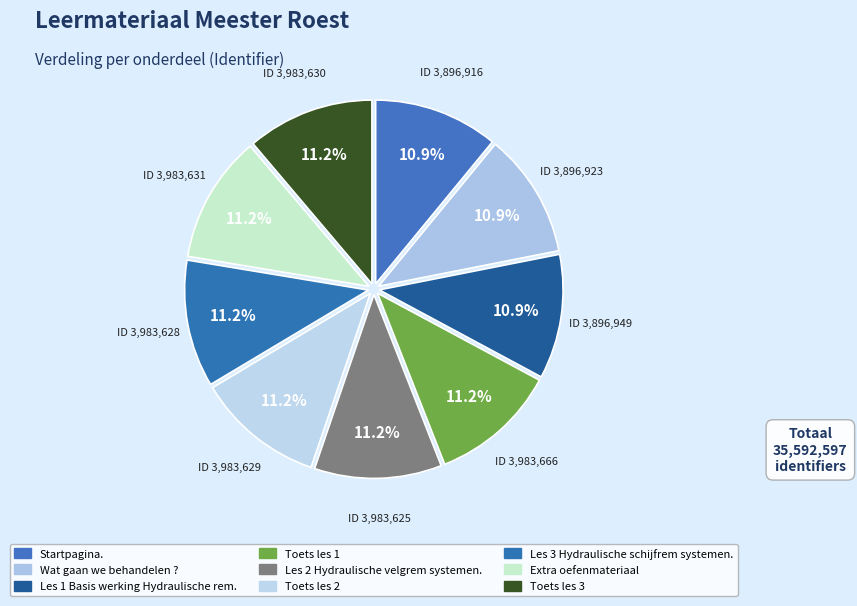

What is the smallest slice in the pie chart?

Startpagina.